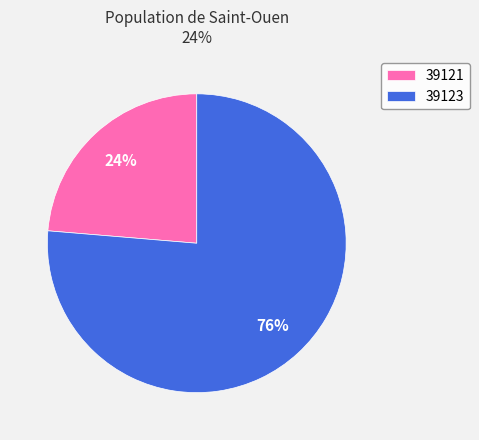

What is the ratio of the value at 39123 to the value at 39121?

3.2